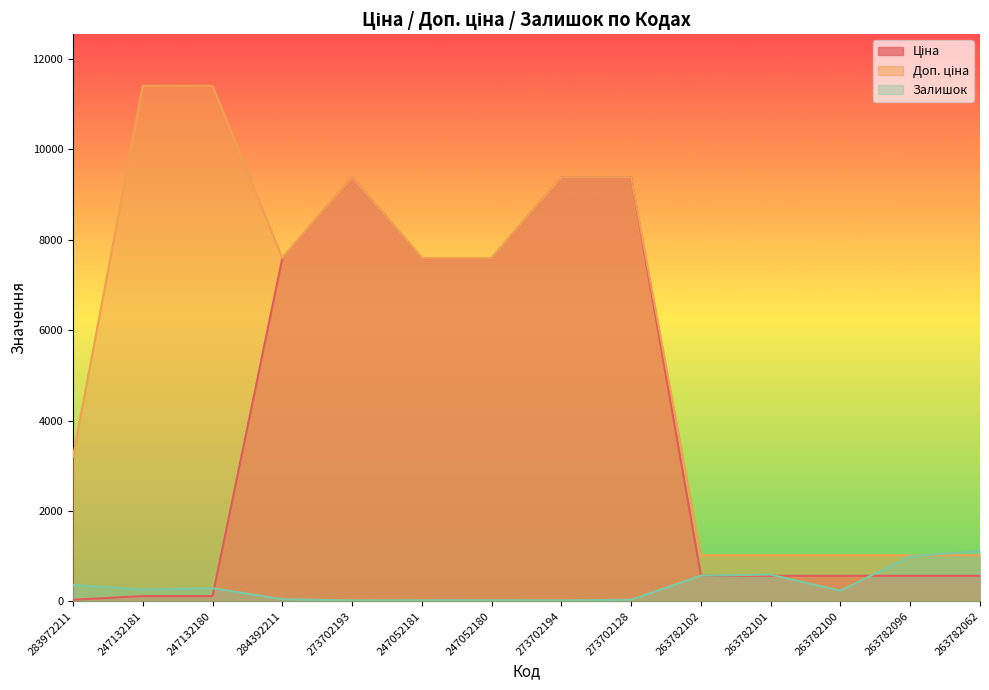

True or false: Доп. ціна has more than 1 points higher than both neighbors.

False